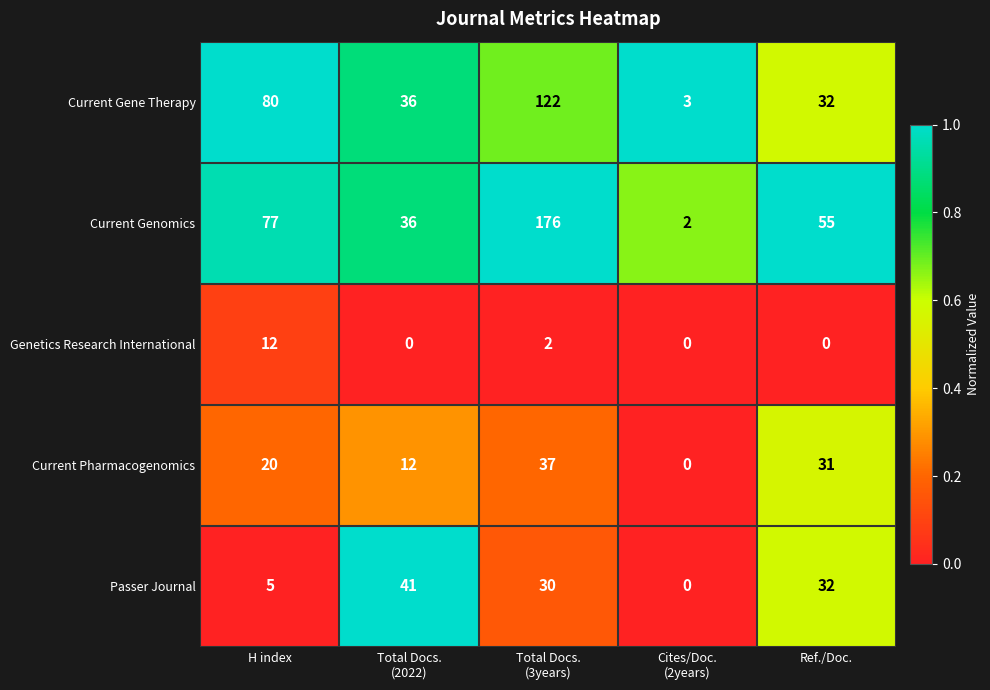

Reading left to right, extract all data points from this chart.

Current Gene Therapy: 80	36	122	3	32
Current Genomics: 77	36	176	2	55
Genetics Research International: 12	0	2	0	0
Current Pharmacogenomics: 20	12	37	0	31
Passer Journal: 5	41	30	0	32